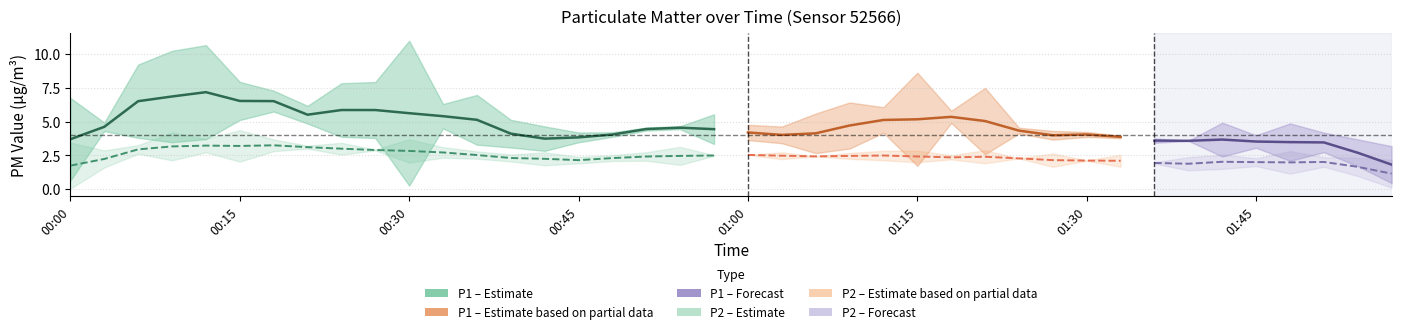

What is the sum of the P2 values at 01:09 and 01:24?

4.9